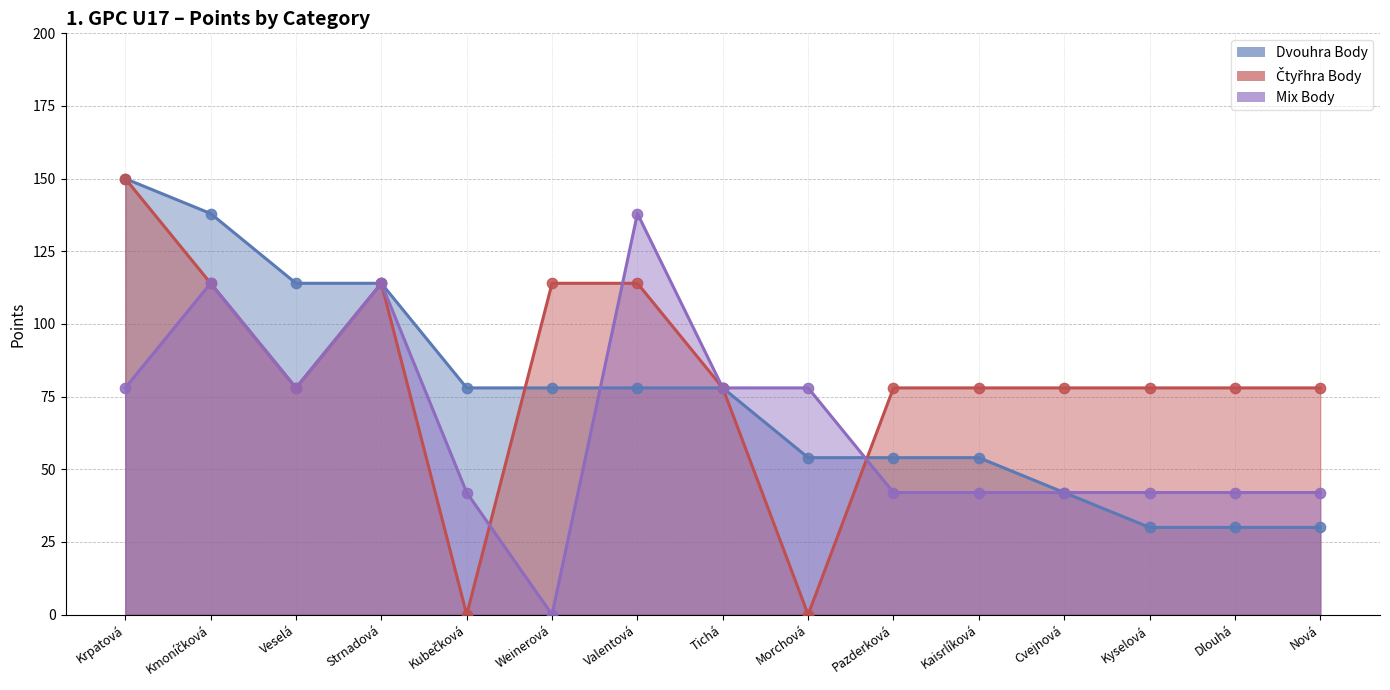

At how many categories does at least one series exceed 127?

3